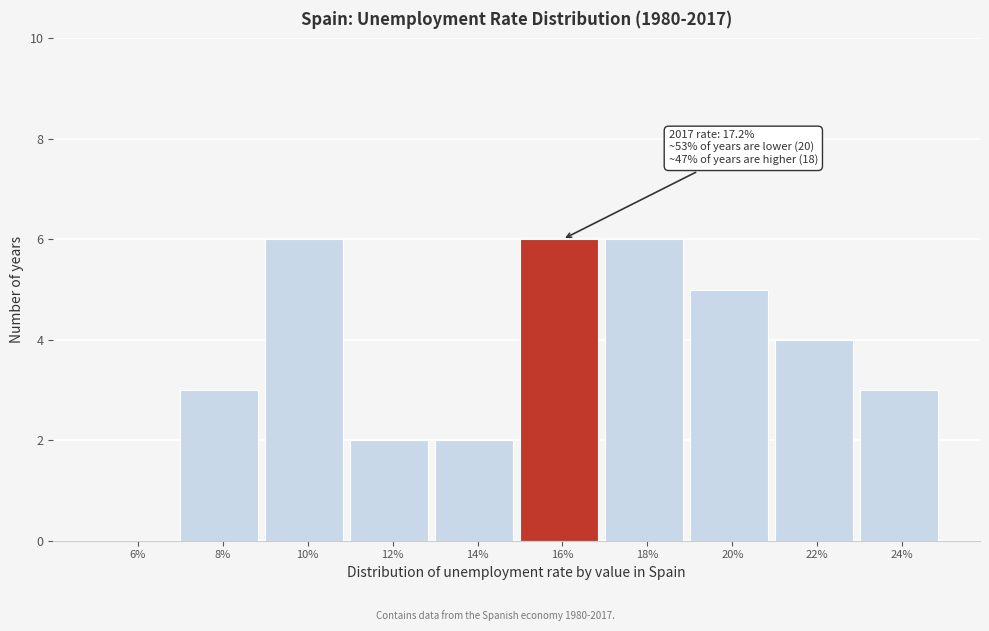

Reading left to right, what are all the values shown in this chart?

6%=0	8%=3	10%=6	12%=2	14%=2	16%=6	18%=6	20%=5	22%=4	24%=3